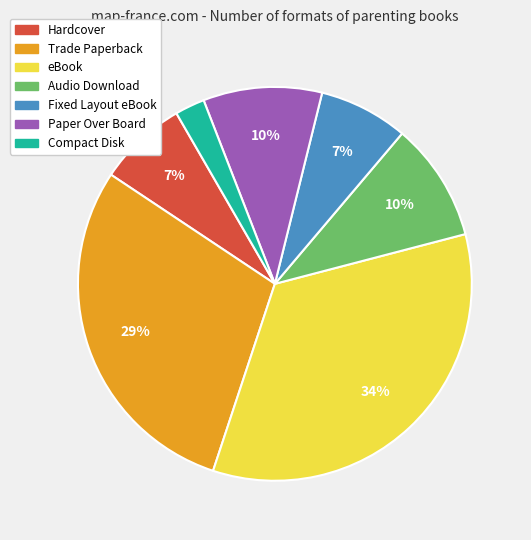

Which slice is the largest?

eBook